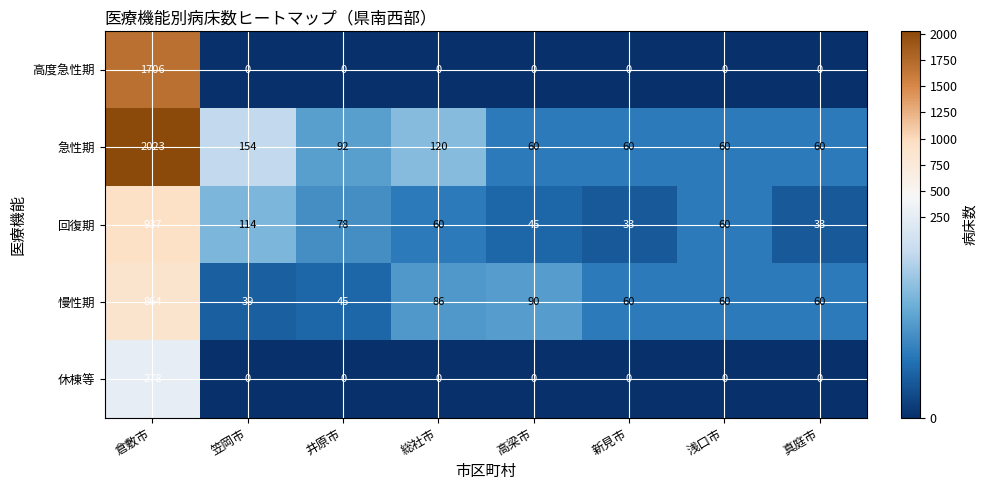

What is the total value across all series at 井原市?

215